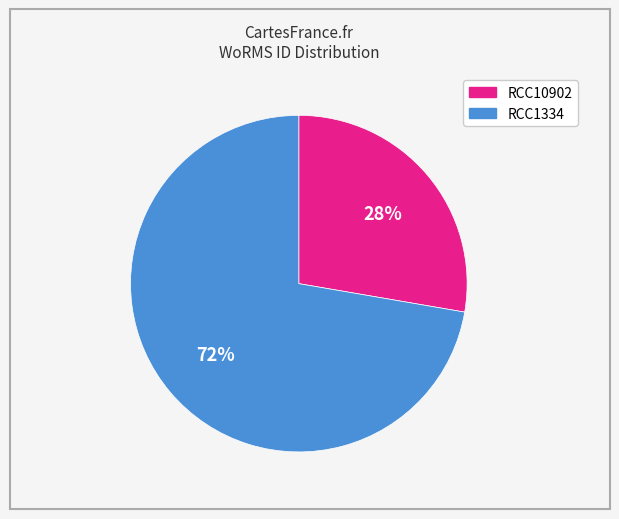

To the nearest percent, what percentage of the pie is RCC1334?

72%